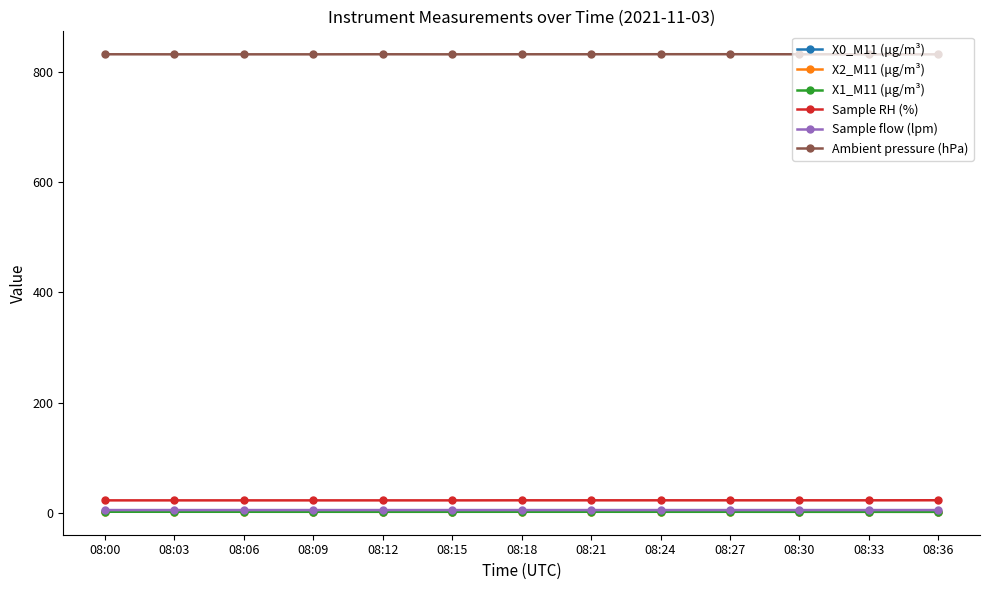

True or false: Sample flow (lpm) has more than 0 interior local peaks.

True